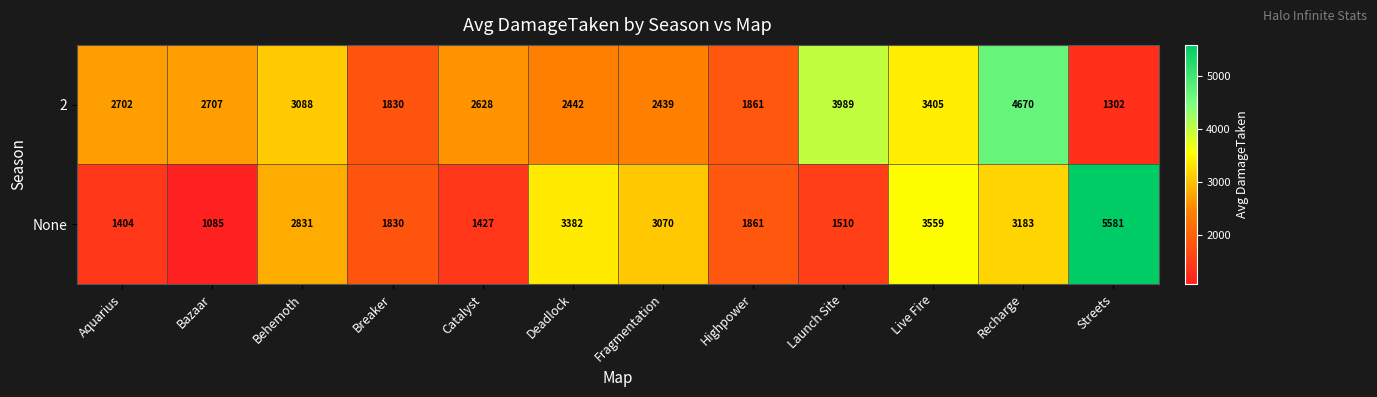

What is the total value across all series at Live Fire?

6964